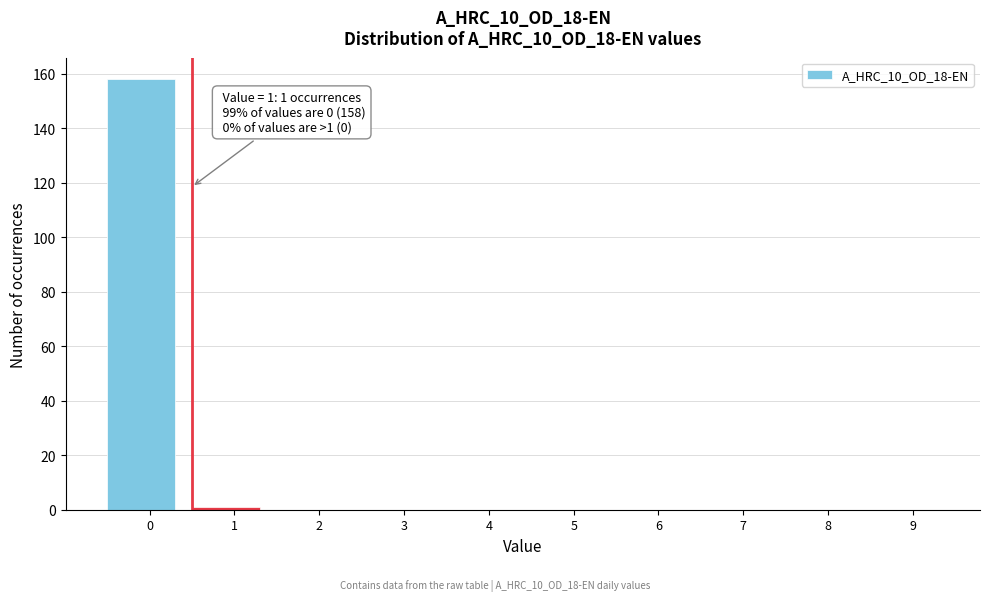

Reading left to right, what are all the values shown in this chart?

0=158	1=1	2=0	3=0	4=0	5=0	6=0	7=0	8=0	9=0